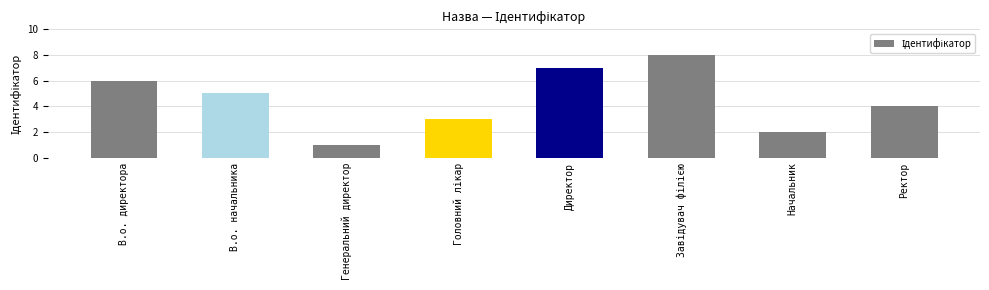

Approximately how many times larger is the value at Директор compared to В.о. начальника?

1.4